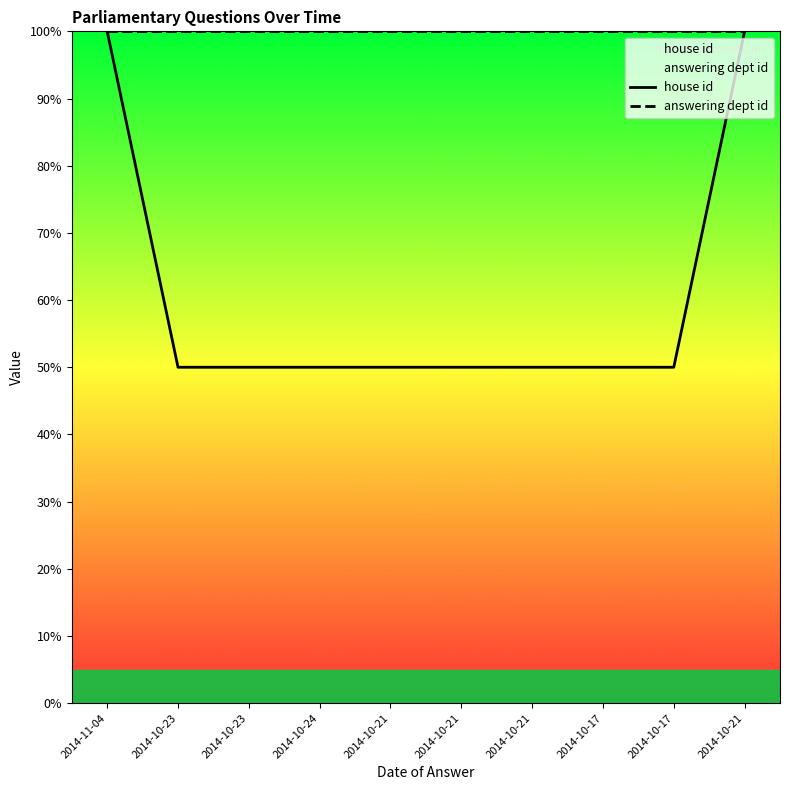

Between 2014-10-21 and 2014-11-04, which is larger?

2014-10-21